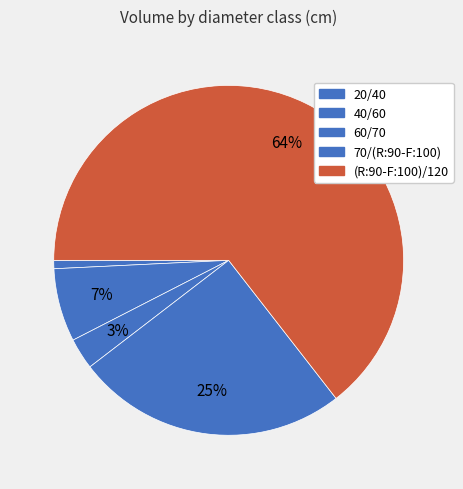

Which slice is the smallest?

20/40